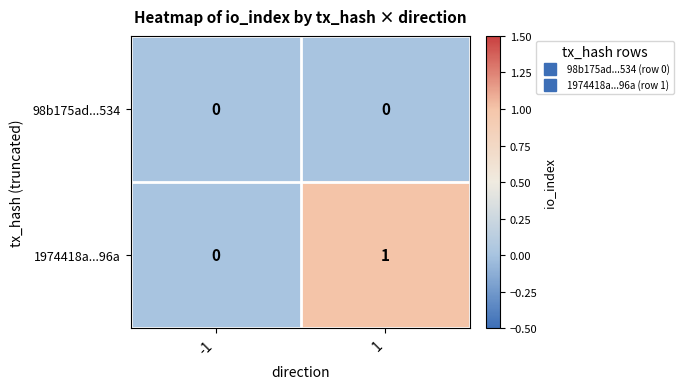

The 1974418a...96a series shows 0 at 1. True or false?

False